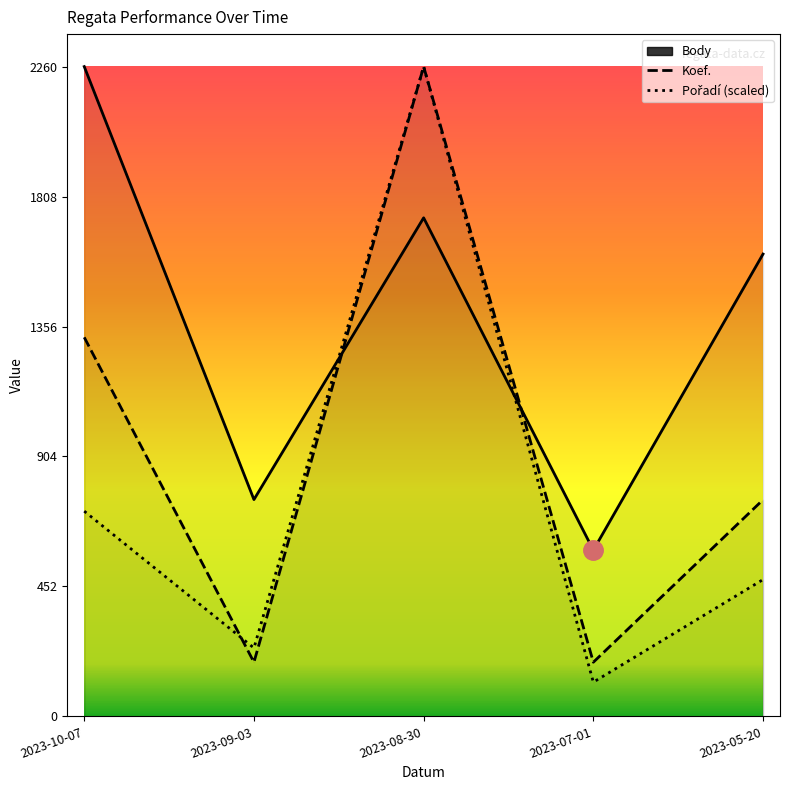

Read the Body value at 2023-08-30.

1734.0